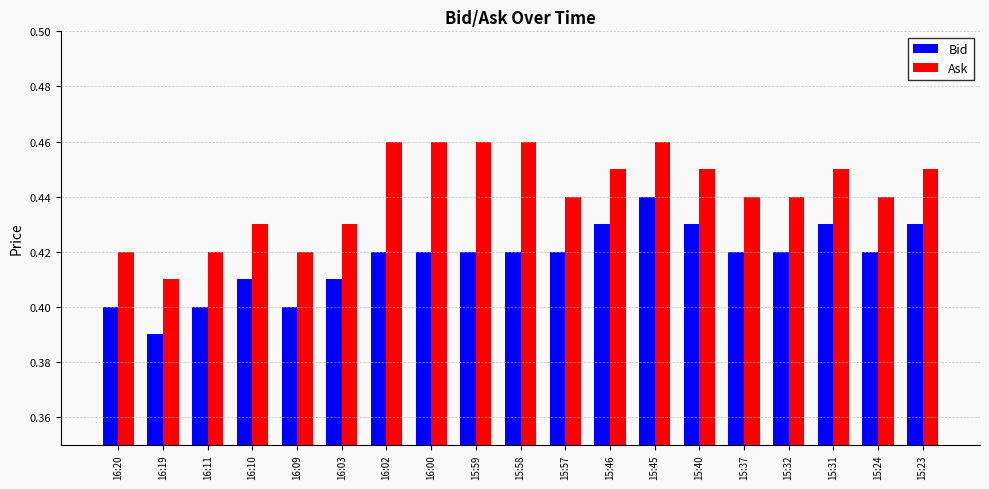

What position from the right is 16:19?

18